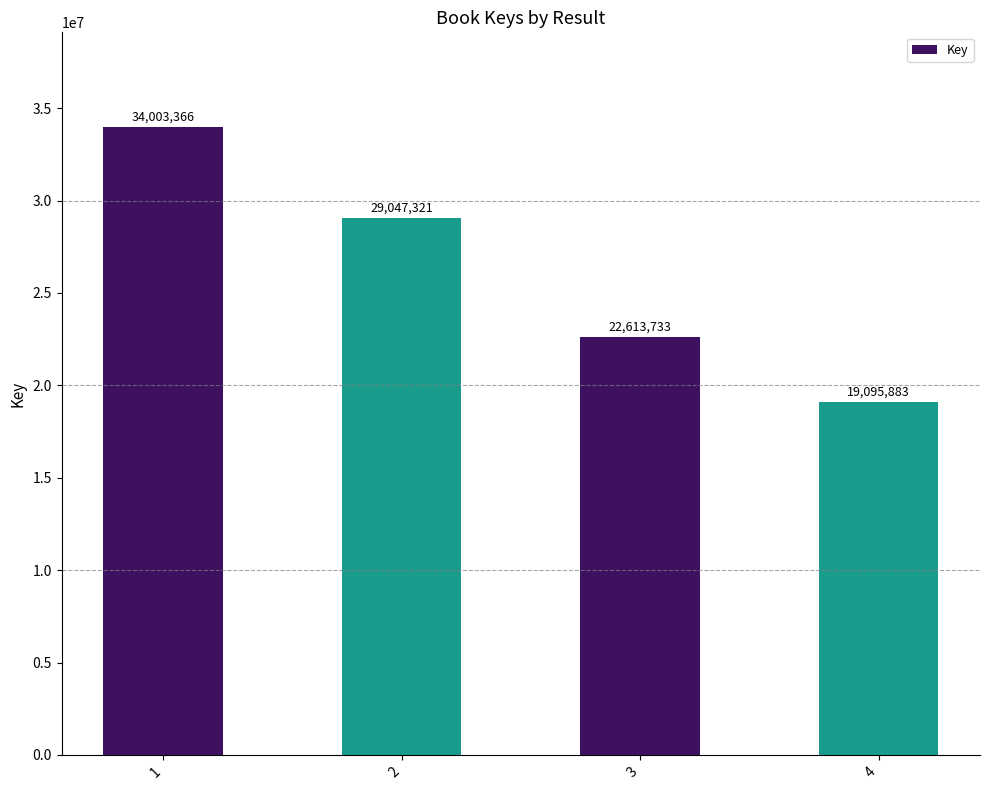

List the labels in order of value, smallest first.

4, 3, 2, 1